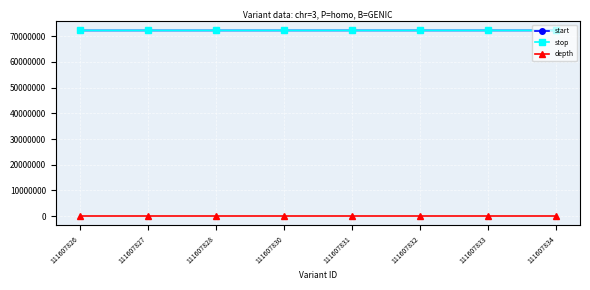

At how many categories does at least one series exceed 39454081?

8